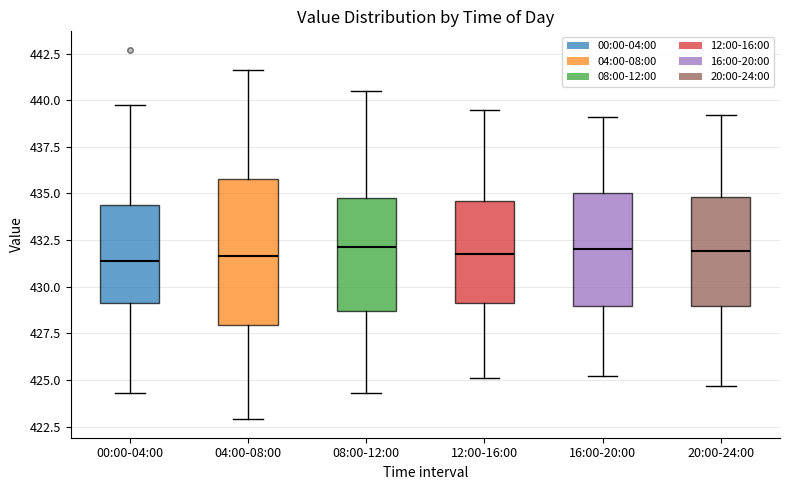

Reading left to right, transcribe this box plot: for each box, give where its median line is, the range the box spans, and where its two whiskers end, as read against the y-axis. The values are not printed on the chart, so give them approximately, as read against the axis.

00:00-04:00: median 431.5, box 429.0 to 434.5, whiskers 424.5 to 440.0
04:00-08:00: median 431.5, box 428.0 to 436.0, whiskers 423.0 to 441.5
08:00-12:00: median 432.0, box 428.5 to 435.0, whiskers 424.5 to 440.5
12:00-16:00: median 432.0, box 429.0 to 434.5, whiskers 425.0 to 439.5
16:00-20:00: median 432.0, box 429.0 to 435.0, whiskers 425.0 to 439.0
20:00-24:00: median 432.0, box 429.0 to 435.0, whiskers 424.5 to 439.0